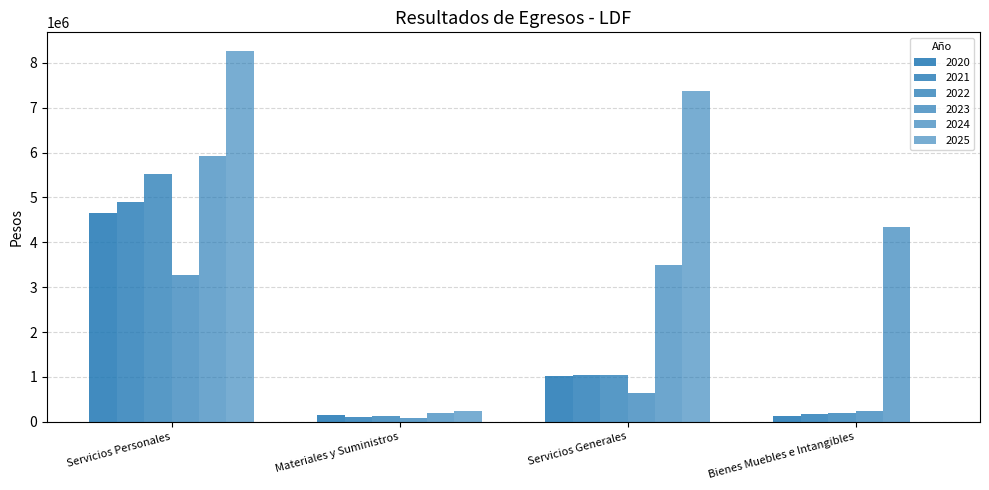

What is the highest value of the 2024 series?

5929485.6